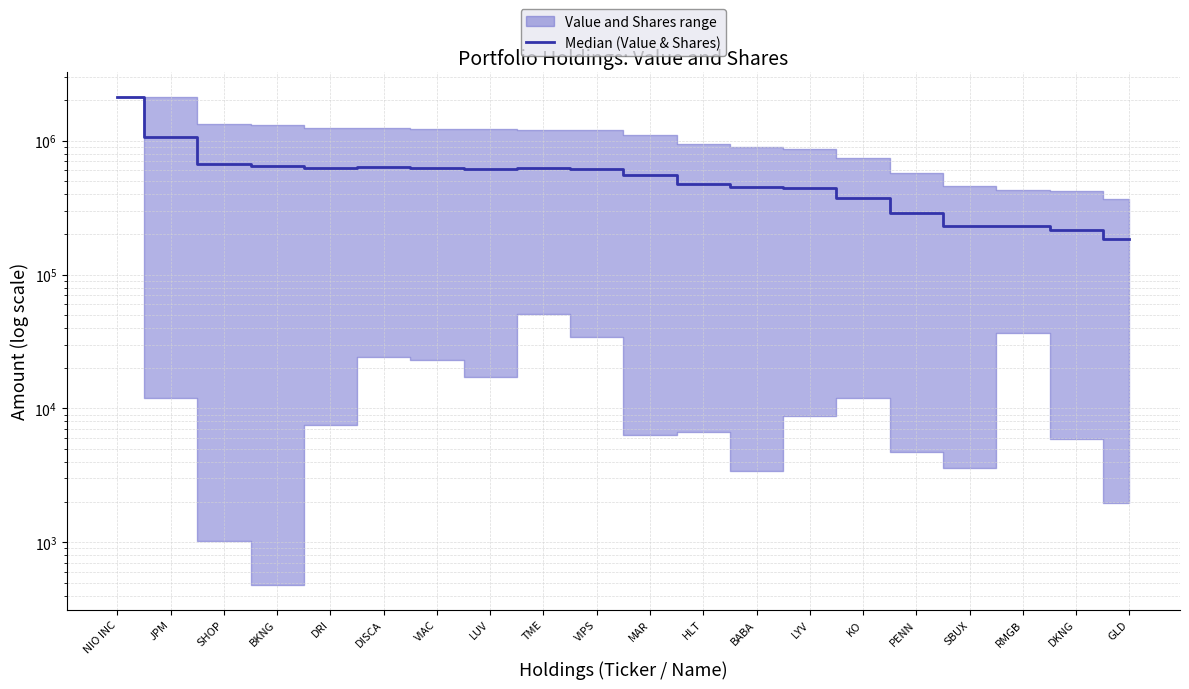

What position from the right is MAR?

10